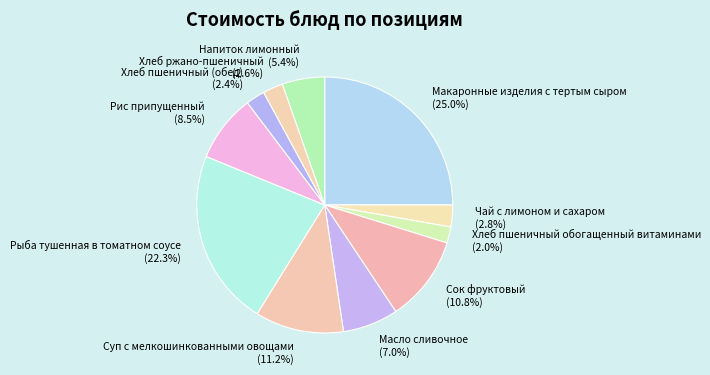

Which category has the biggest portion of the pie?

Макаронные изделия с тертым сыром